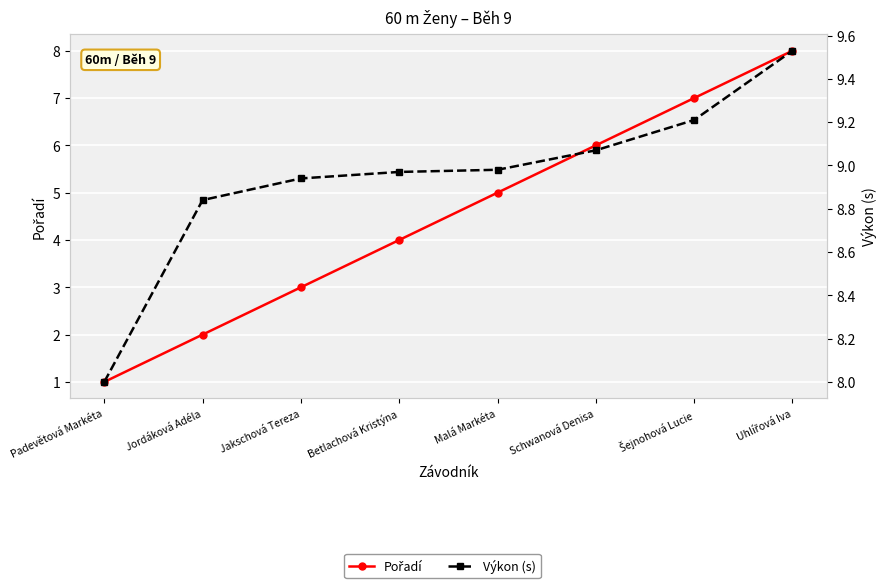

What is the difference between the Pořadí values at Schwanová Denisa and Uhlířová Iva?

2.0